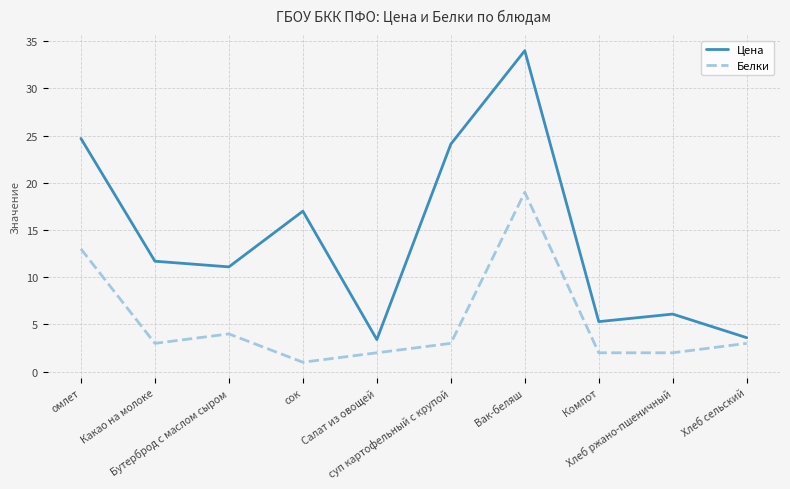

List the series in order of their overall mean, lowest first.

Белки, Цена